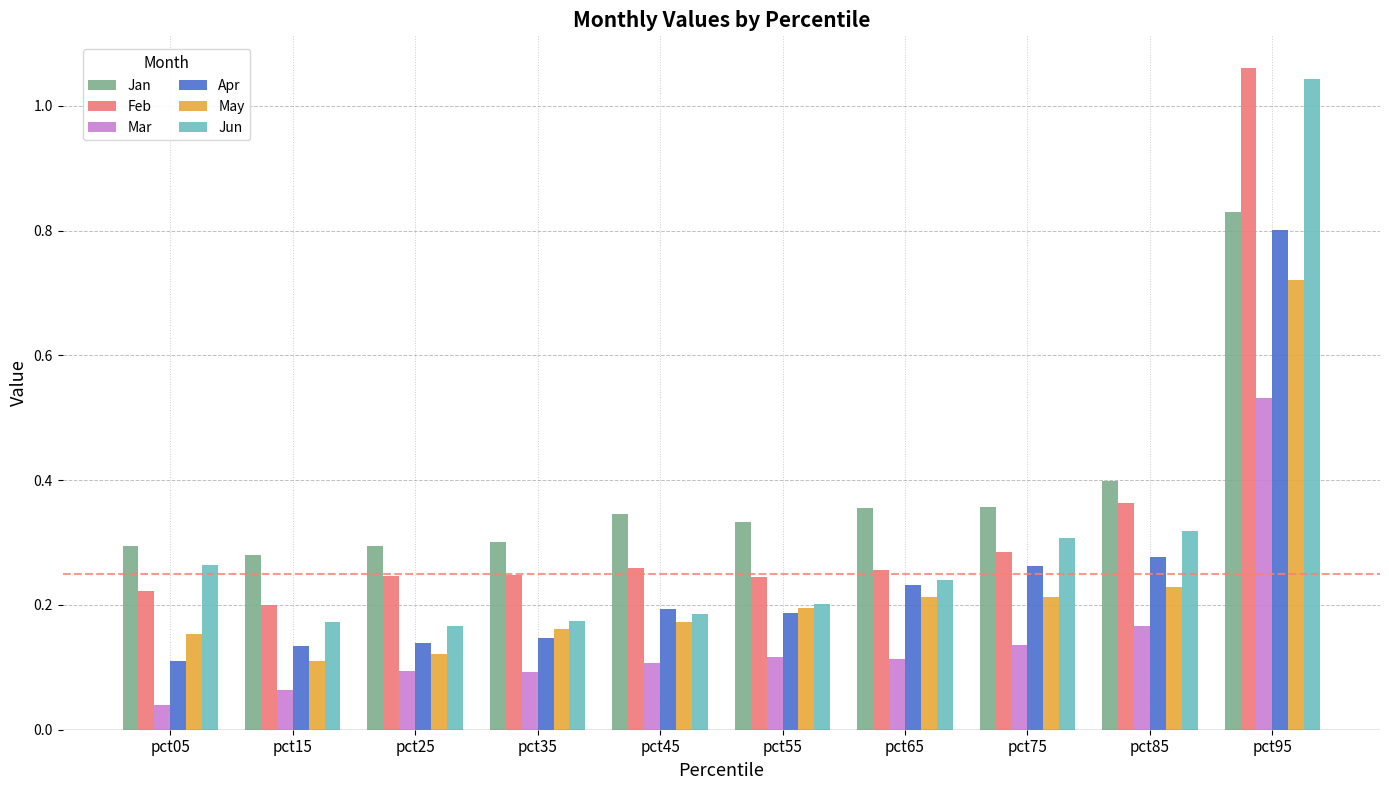

What are all the series names shown in the legend?

Jan, Feb, Mar, Apr, May, Jun